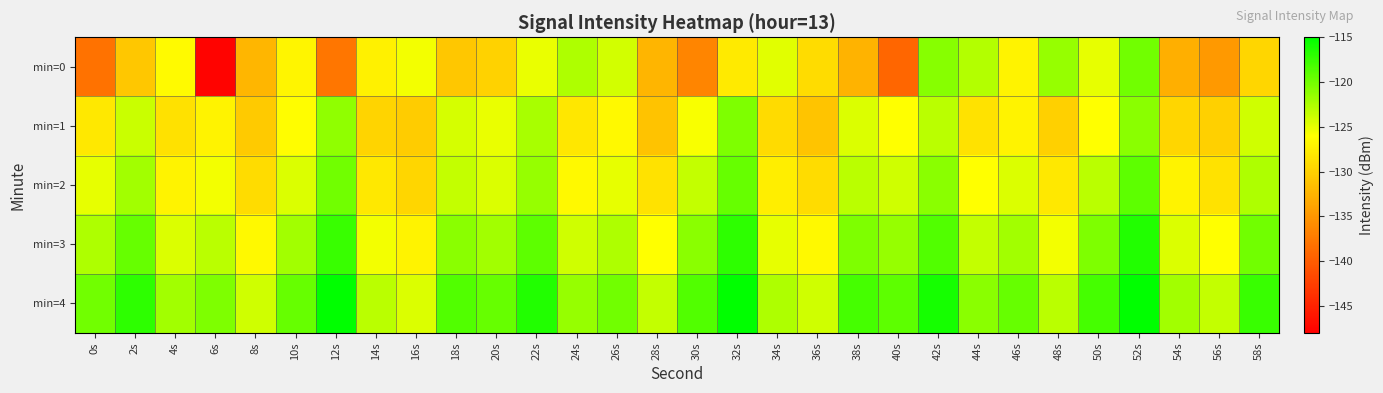

Rank the series at 58s from lowest to highest value.

min=0, min=1, min=2, min=3, min=4